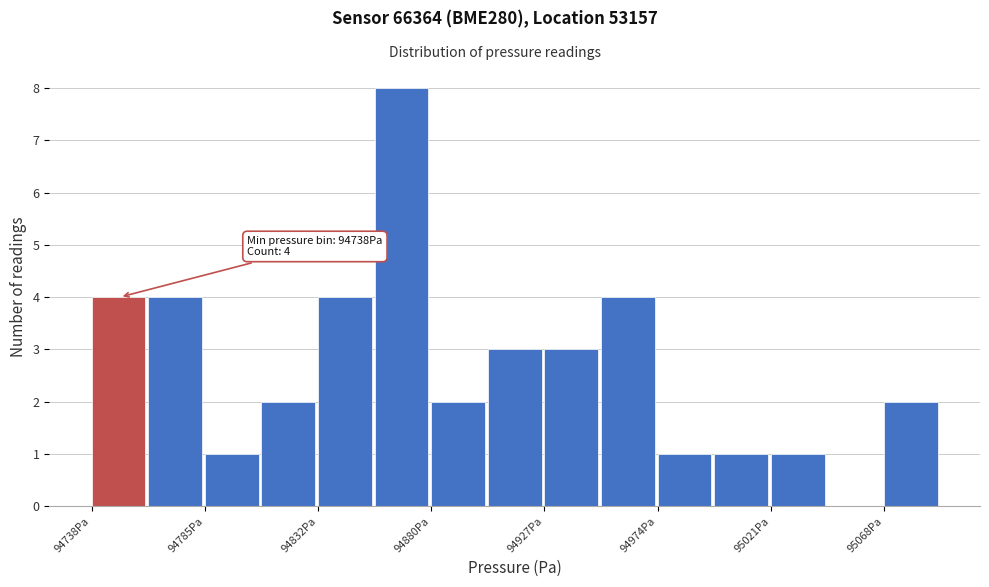

Which range on the x-axis has the tallest bar?

94855 to 94880